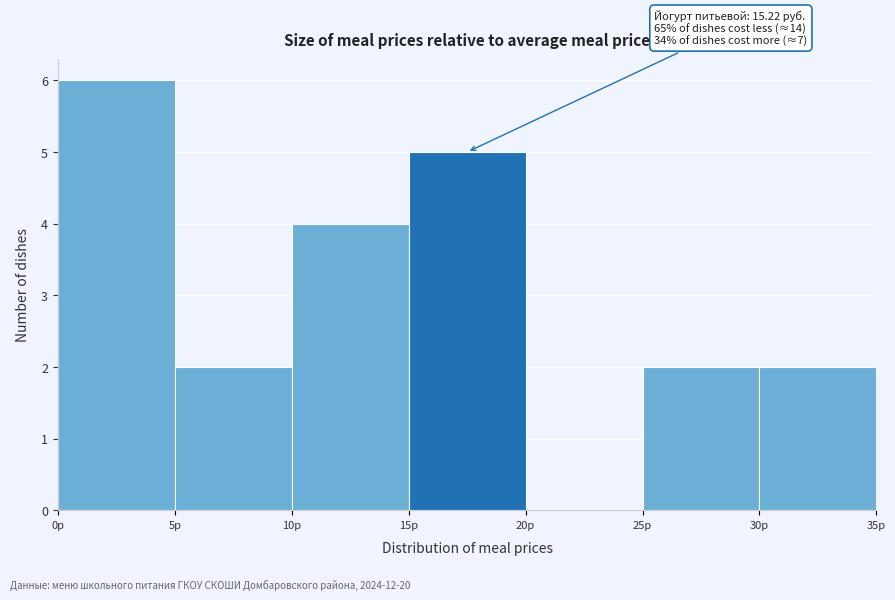

Over which range of the x-axis is the bar tallest?

0 to 5